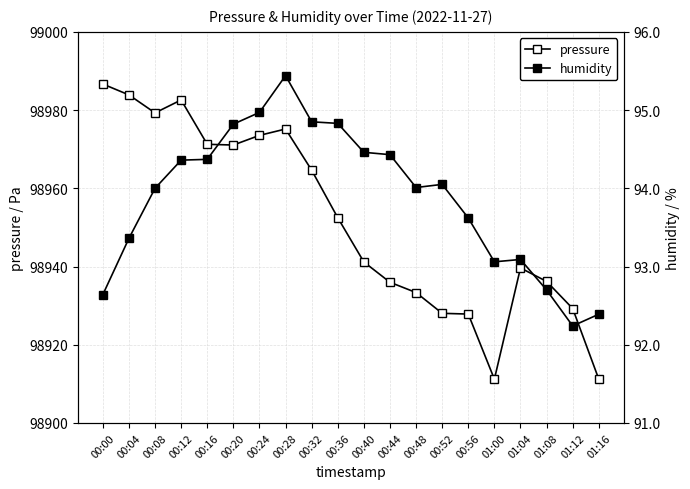

Reading left to right, what are all the values shown in this chart?

pressure: 98986.7	98983.9	98979.3	98982.6	98971.2	98971.1	98973.5	98975.2	98964.6	98952.5	98941.2	98936.0	98933.3	98928.0	98927.8	98911.2	98939.6	98936.2	98929.2	98911.2
humidity: 92.6	93.4	94.0	94.4	94.4	94.8	95.0	95.4	94.8	94.8	94.5	94.4	94.0	94.0	93.6	93.1	93.1	92.7	92.2	92.4